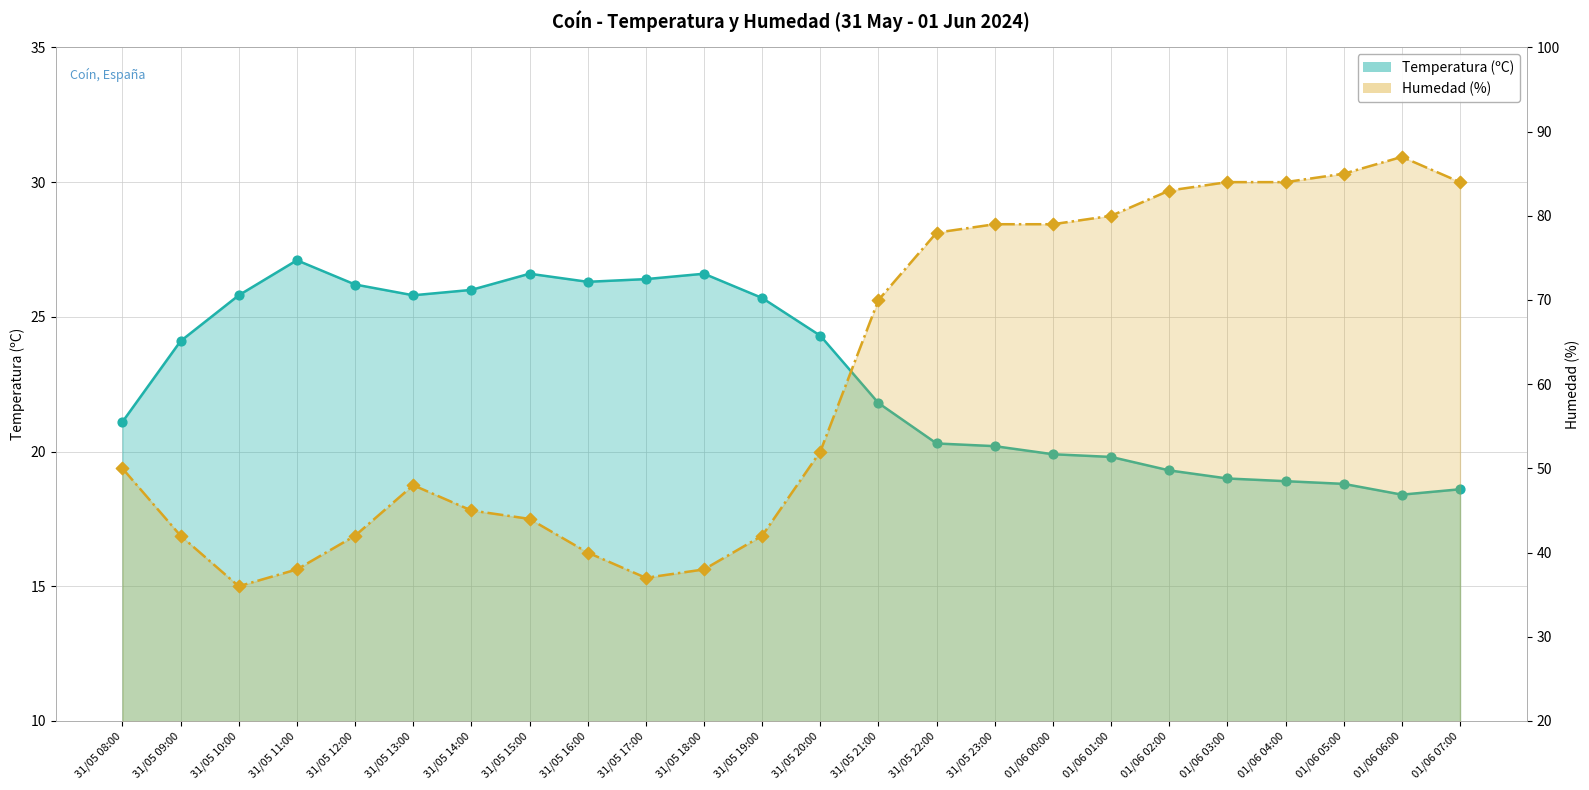

At which category is the sum across all series the highest?

01/06 06:00